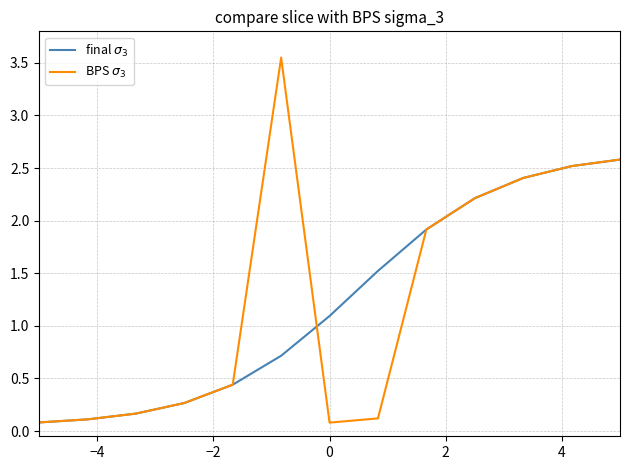

How many values in the final $\sigma_3$ series exceed 1?

7